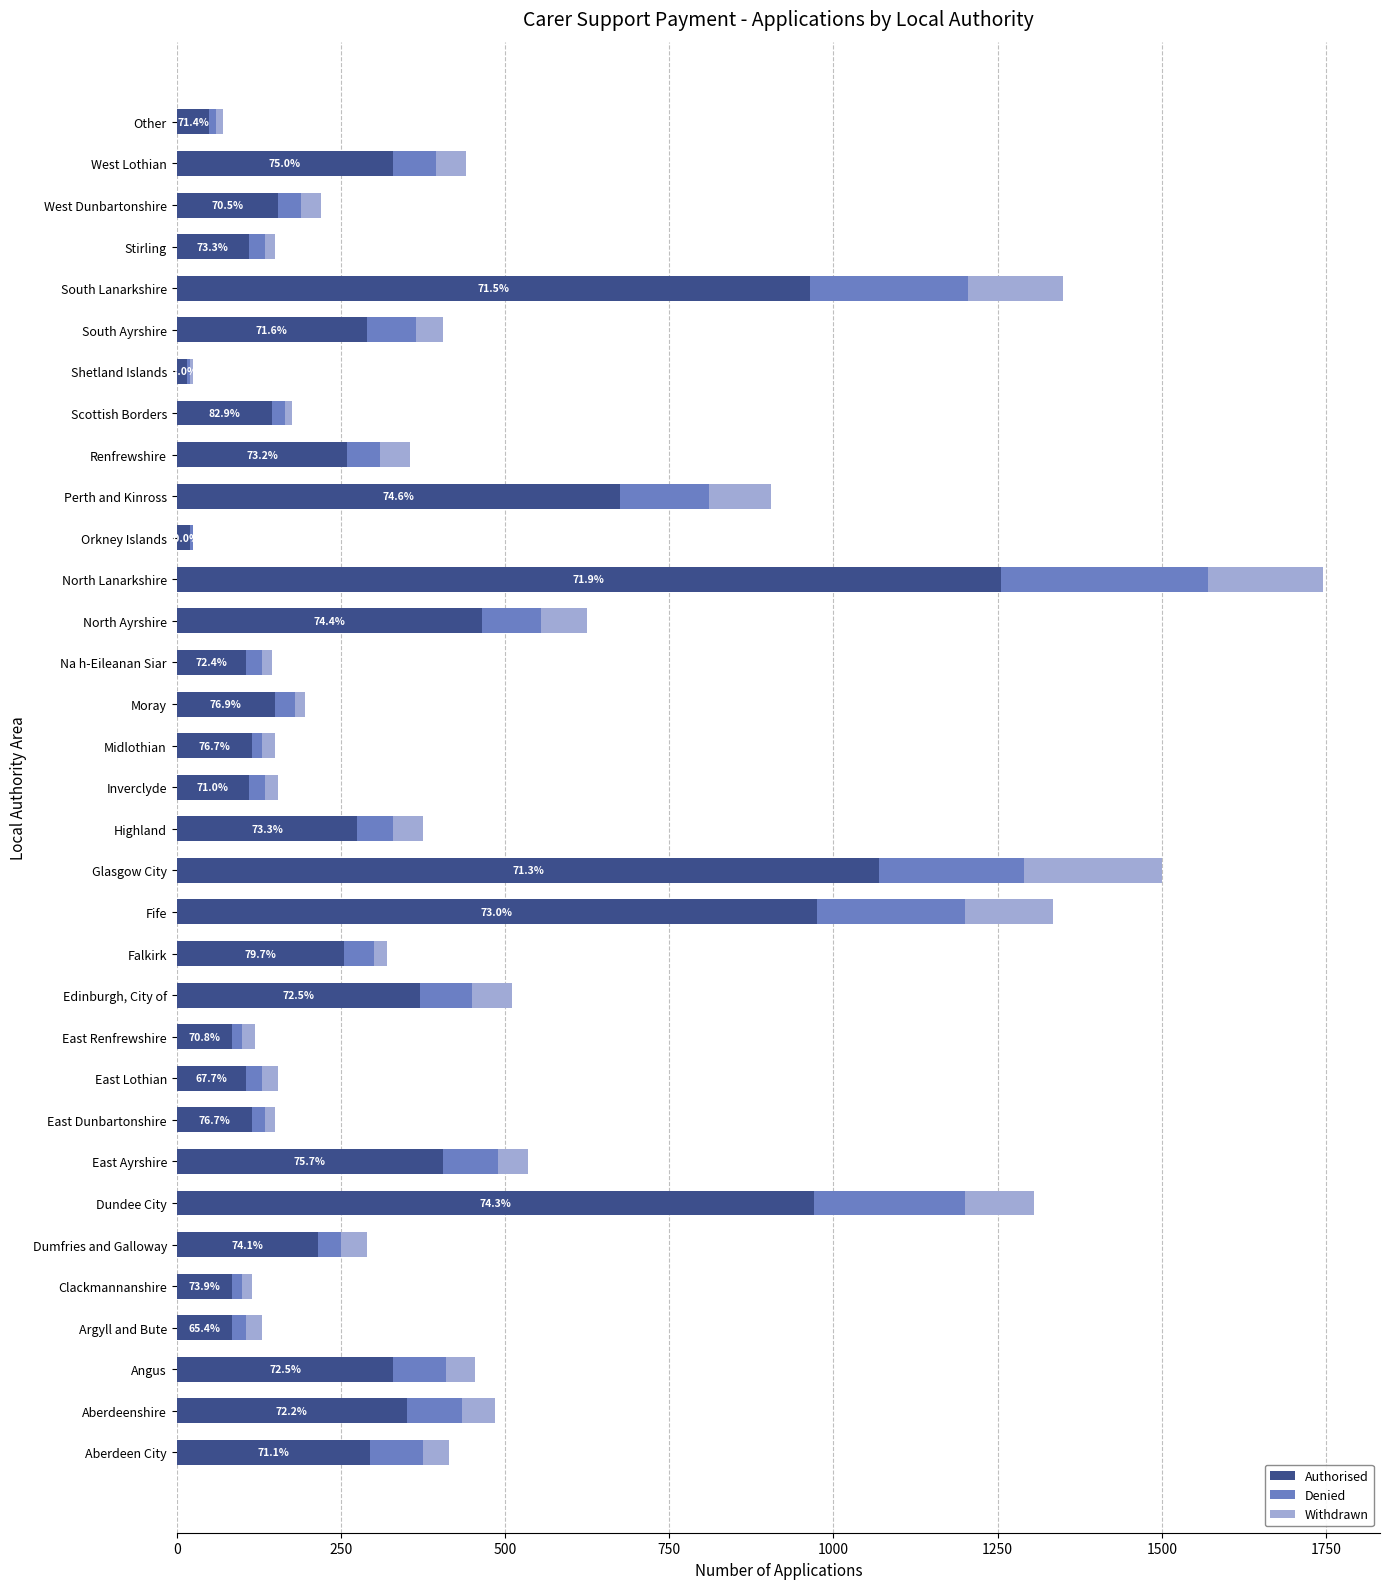

At which category is the sum across all series the highest?

North Lanarkshire